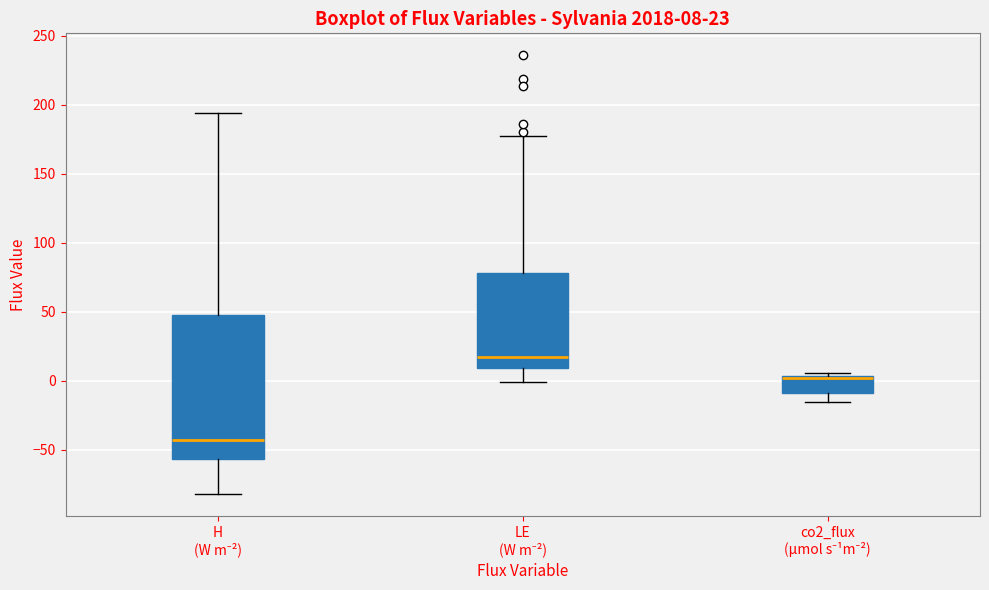

Which box is the tallest, from its lower edge to its upper edge?

H (W m⁻²)